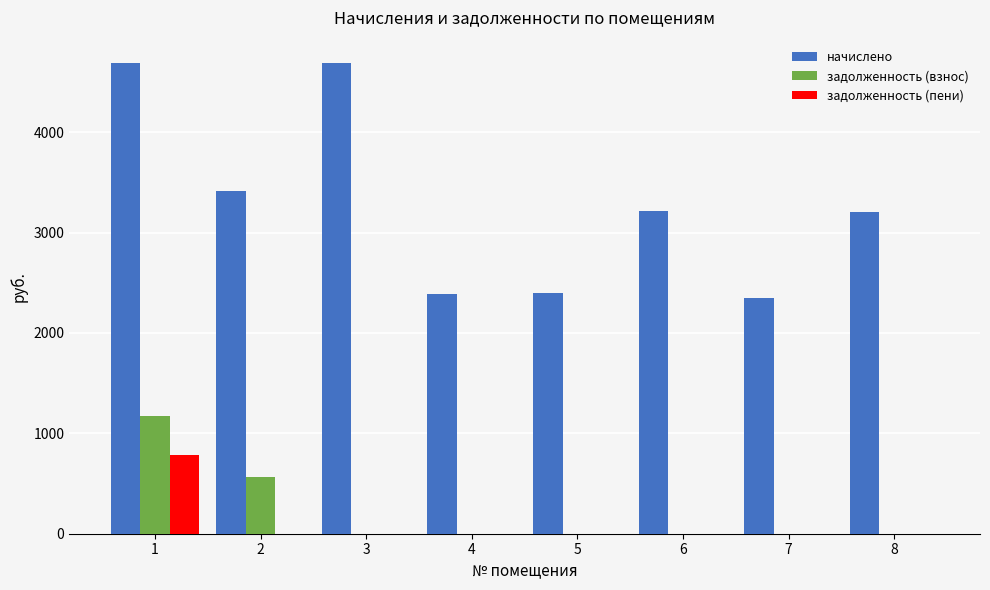

At which category is the sum across all series the highest?

1